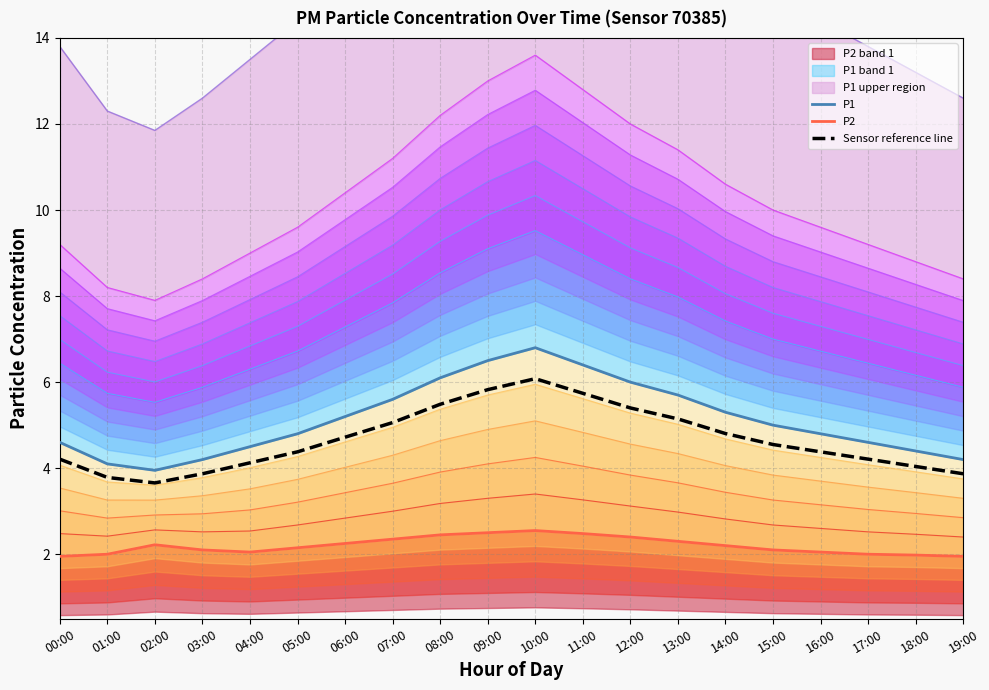

True or false: Sensor reference line and P1 cross at least once.

False